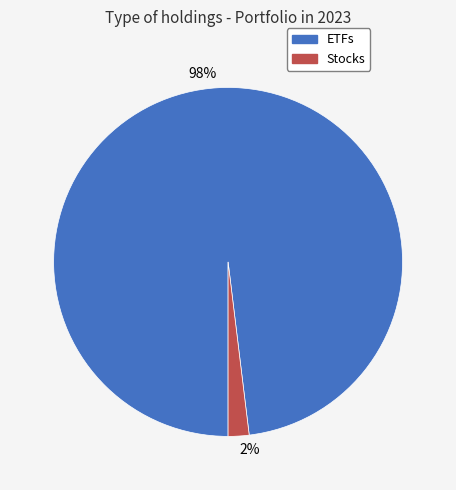

How many segments does this pie chart have?

2